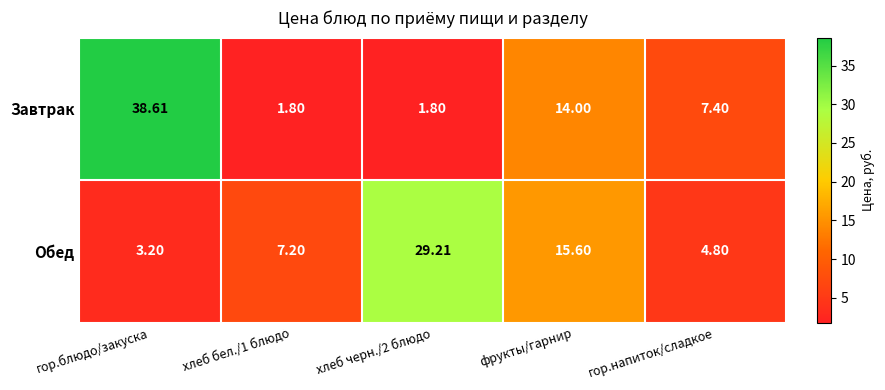

At which label is Обед closest to 16?

фрукты/гарнир